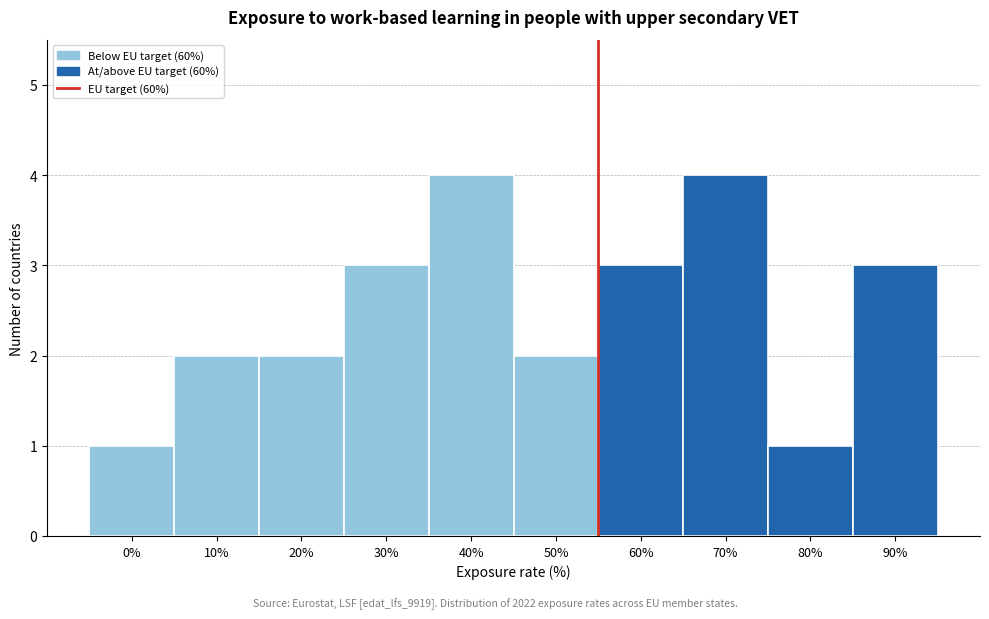

Reading left to right, transcribe all the data shown in this chart.

0%=1	10%=2	20%=2	30%=3	40%=4	50%=2	60%=3	70%=4	80%=1	90%=3